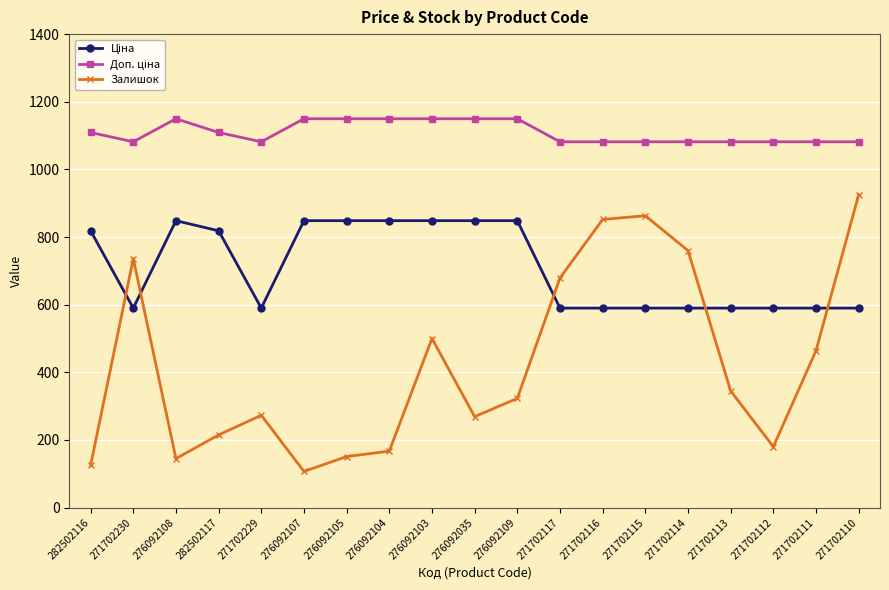

What value does the Залишок series have at 276092105?

151.0